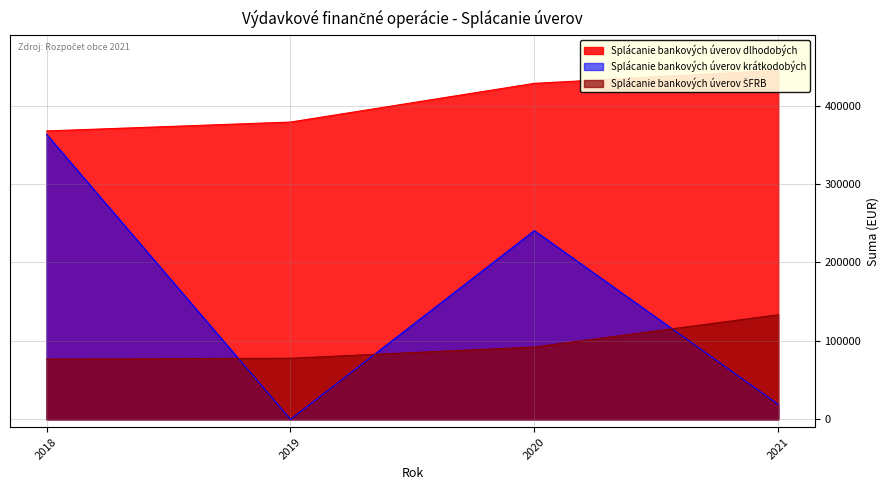

Reading right to left, list all the values displayed in this chart.

Splácanie bankových úverov dlhodobých: 2021=444893.3	2020=428301.2	2019=378932.0	2018=367612.6
Splácanie bankových úverov krátkodobých: 2021=18960.0	2020=240541.0	2019=0.0	2018=363308.5
Splácanie bankových úverov ŠFRB: 2021=133280.8	2020=92149.1	2019=77863.9	2018=76653.6